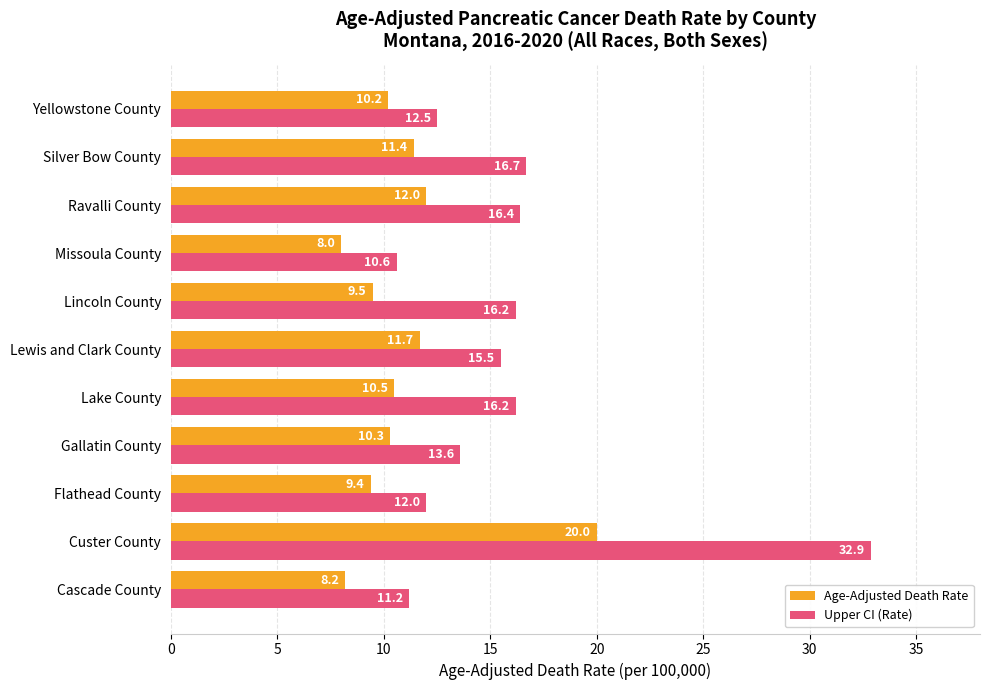

Which series changed the most between Custer County and Missoula County?

Upper CI (Rate)